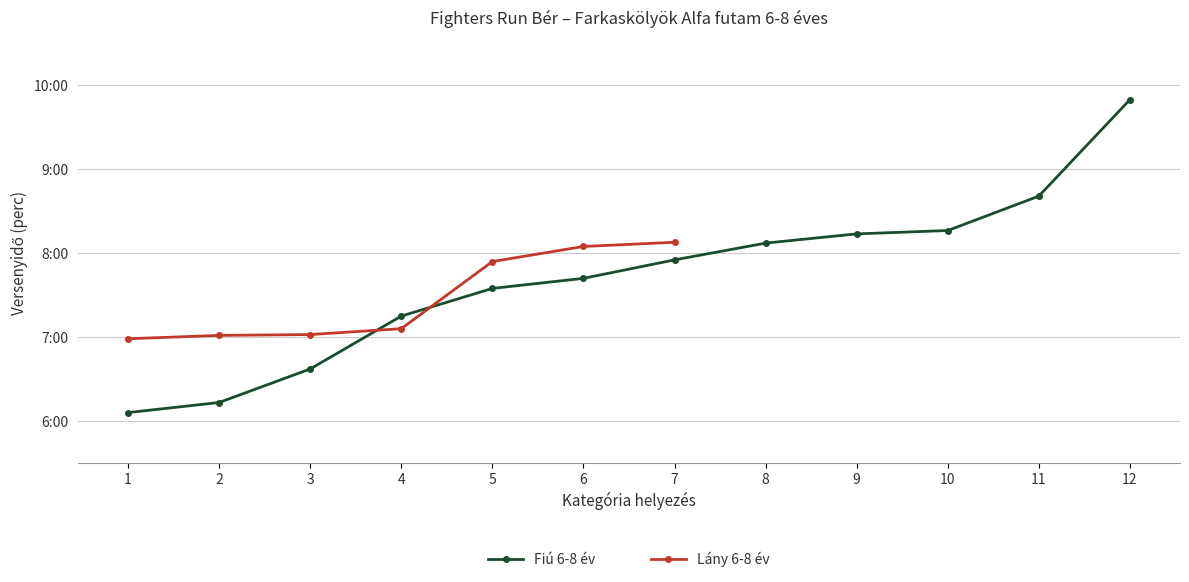

Which label corresponds to the largest value in the chart?

12